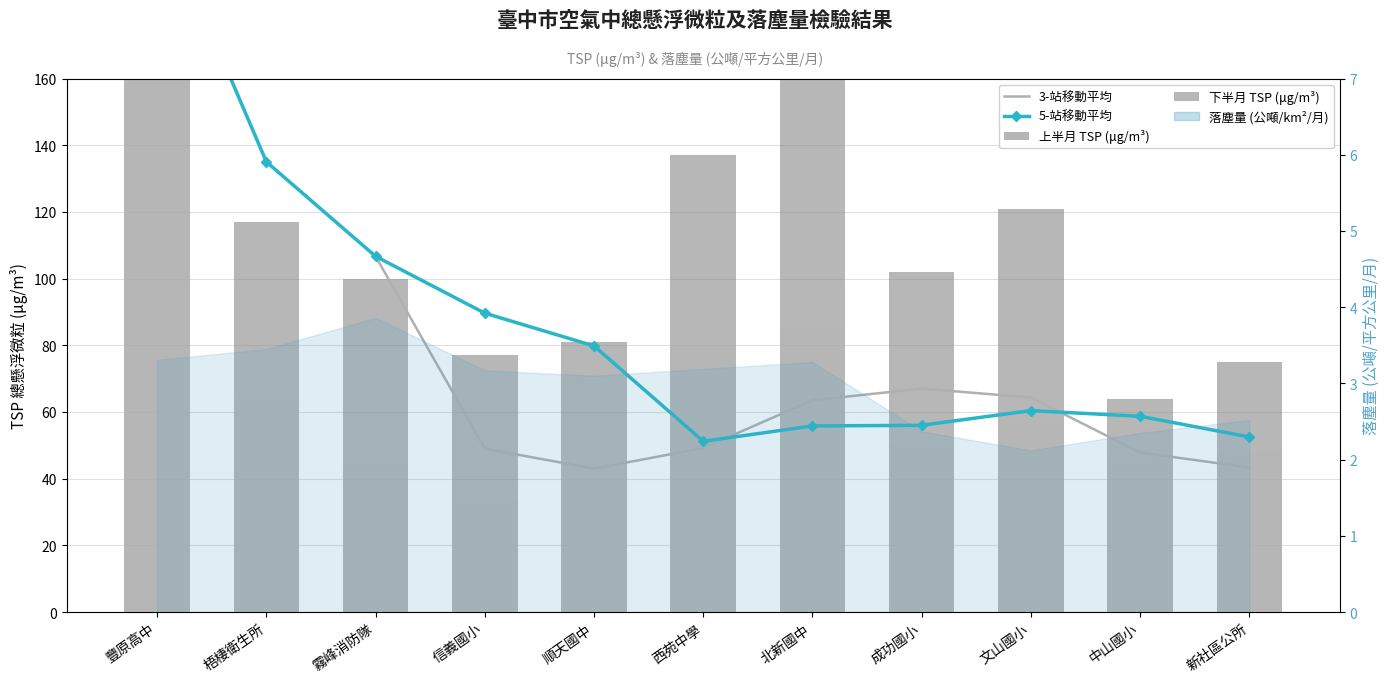

Which category has the highest value in the 5-站移動平均 series?

豐原高中